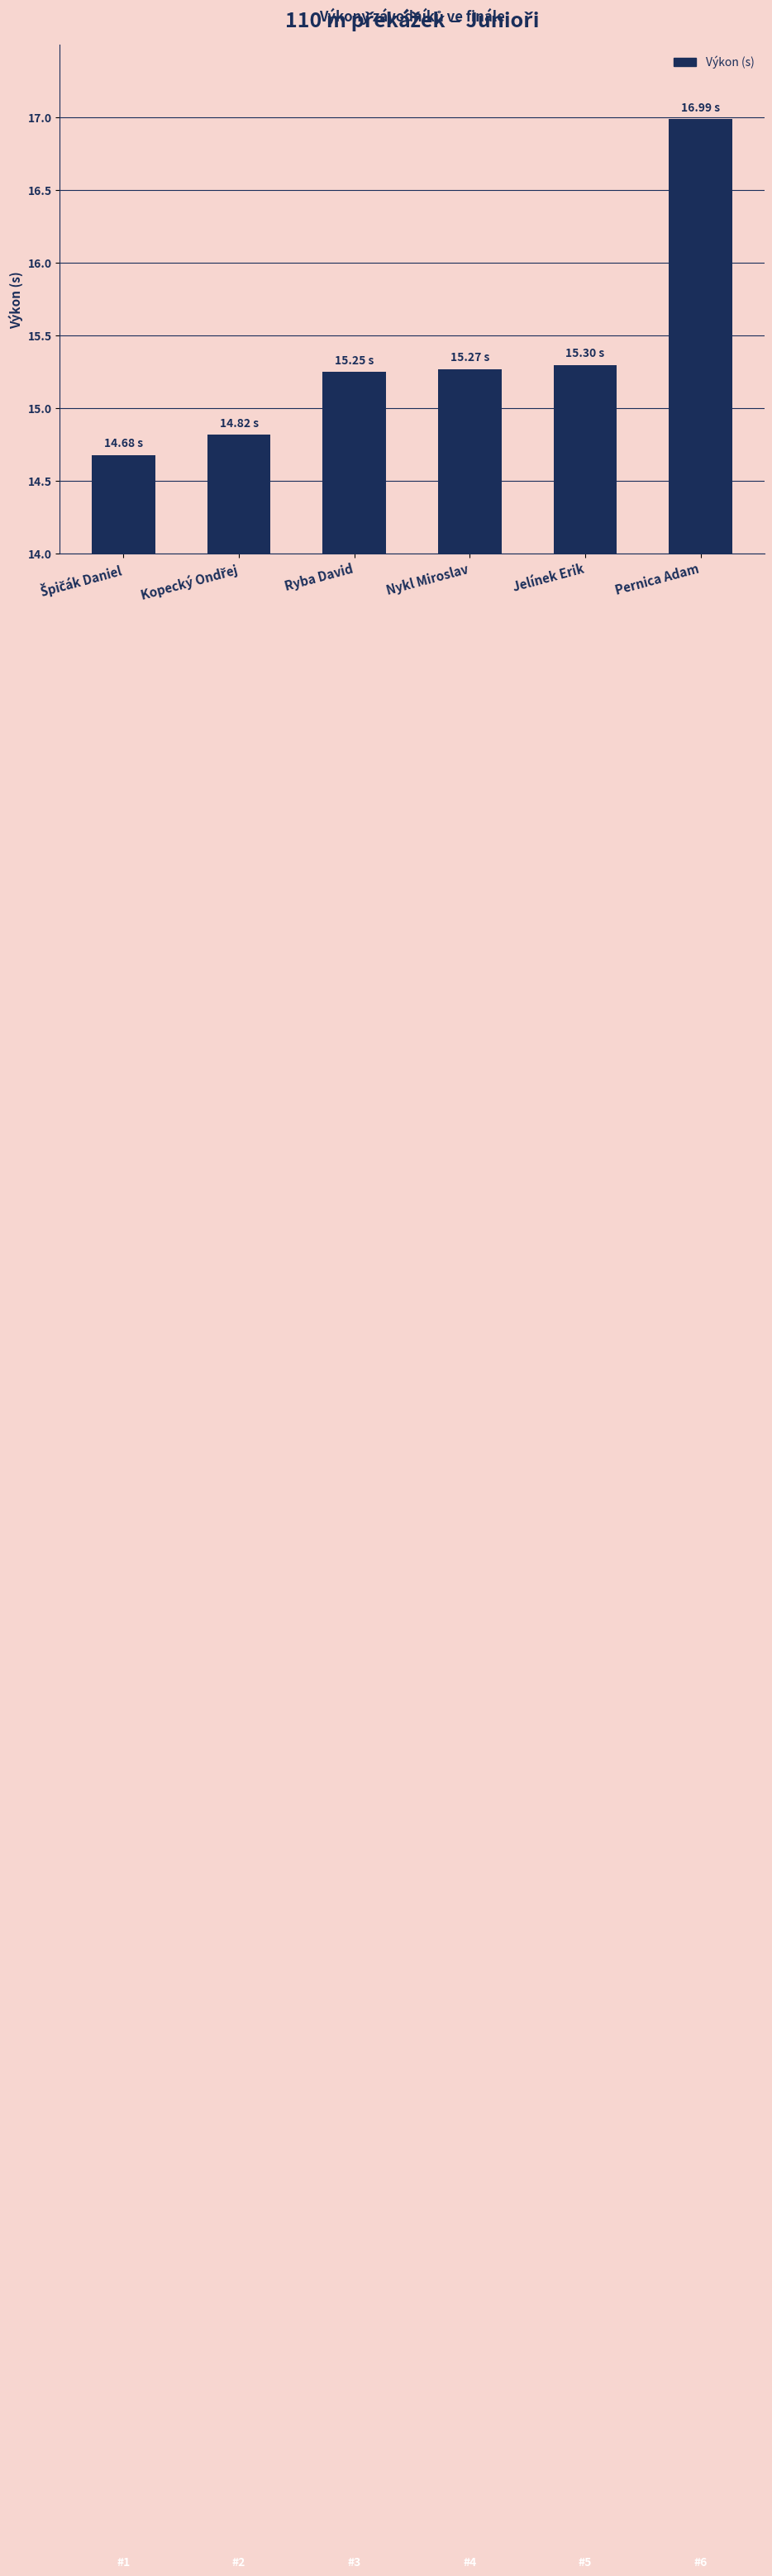

What is the ratio of the value at Jelínek Erik to the value at Ryba David?

1.0